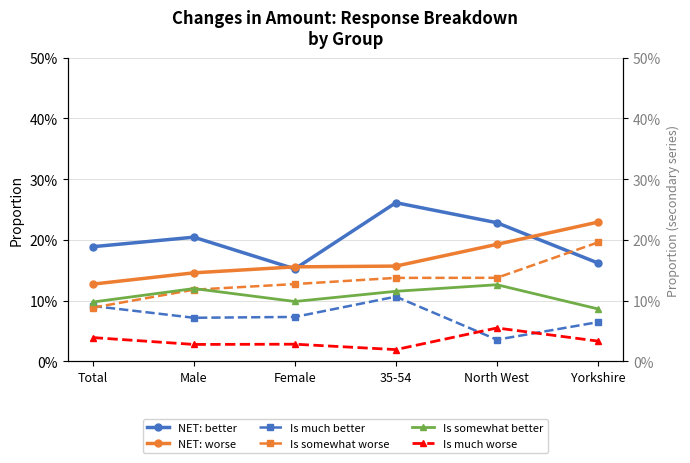

The value of NET: better at Yorkshire is 0.2. True or false?

False